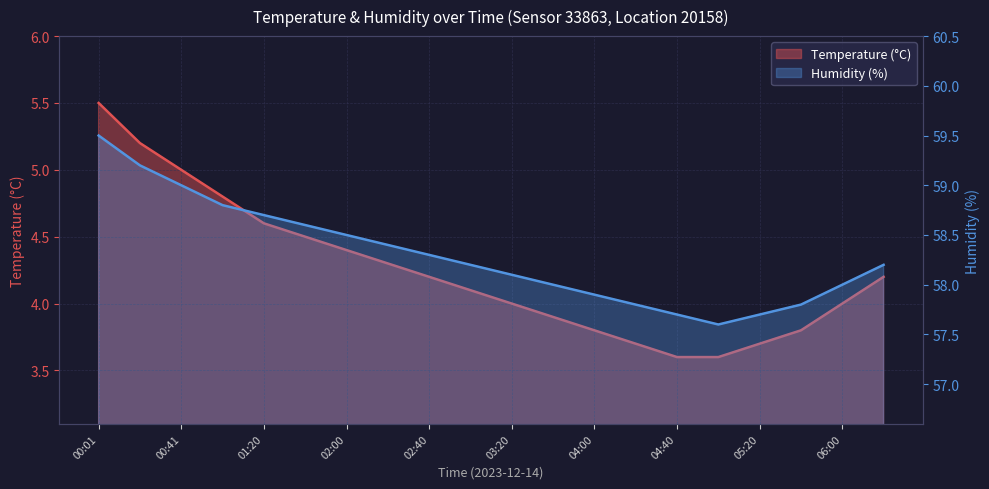

Which series has the largest total across all categories?

Humidity (%)